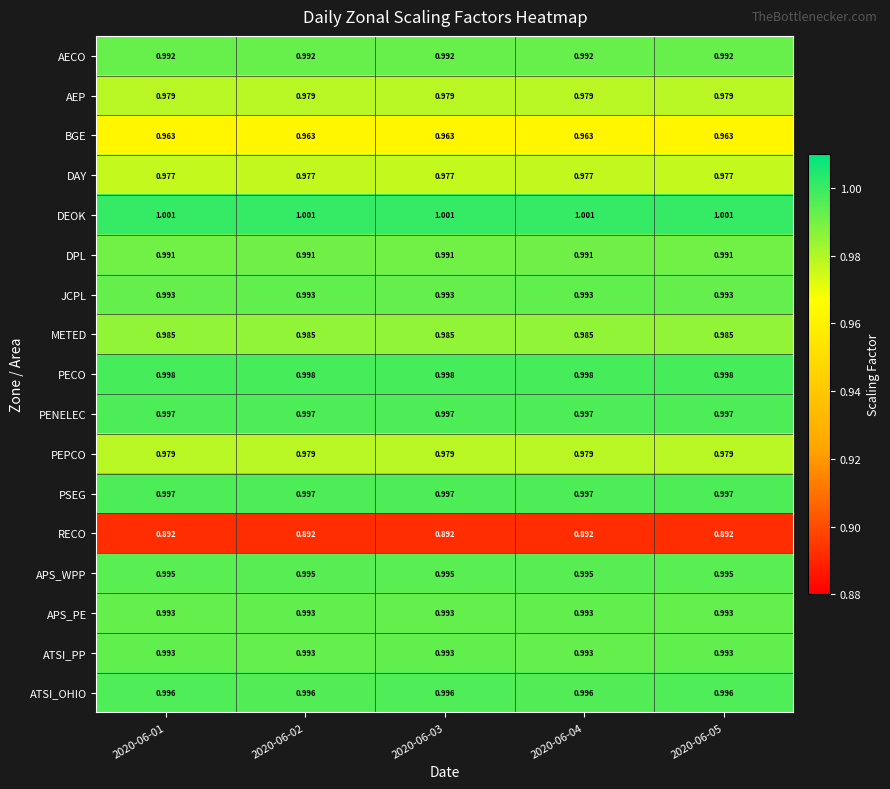

Is the value of RECO at 2020-06-03 greater than the value of PEPCO at 2020-06-01?

No